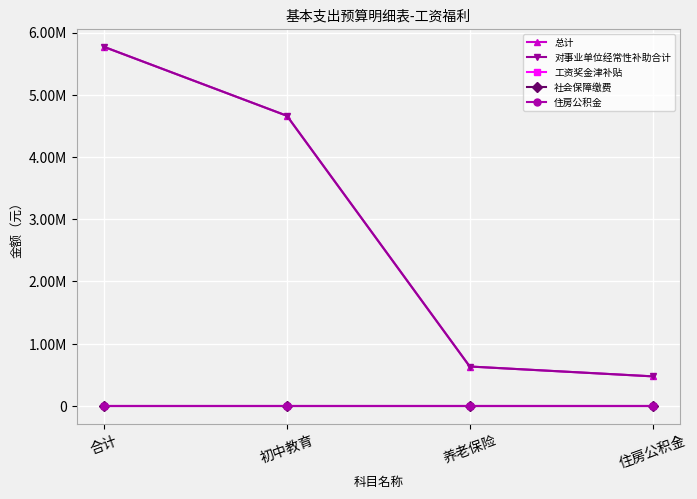

Reading right to left, transcribe all the data shown in this chart.

总计: 474638.4	632851.2	4662345.2	5769834.8
对事业单位经常性补助合计: 474638.4	632851.2	4662345.2	5769834.8
工资奖金津补贴: 0.0	0.0	0.0	0.0
社会保障缴费: 0.0	0.0	0.0	0.0
住房公积金: 0.0	0.0	0.0	0.0